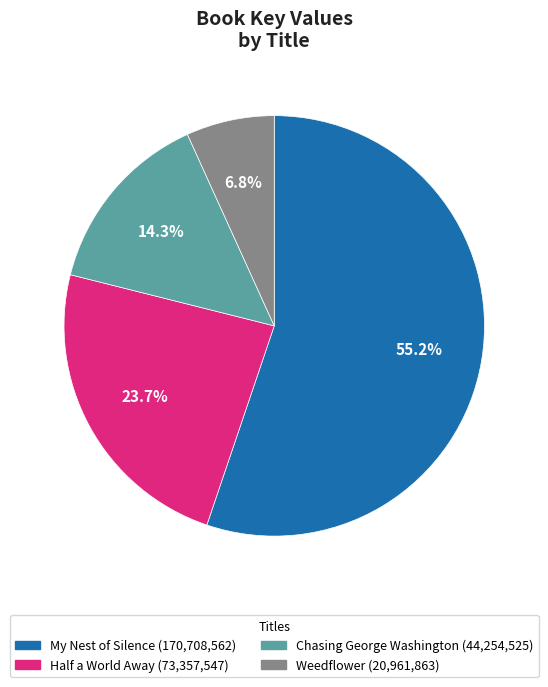

To the nearest percent, what portion does Weedflower represent?

7%